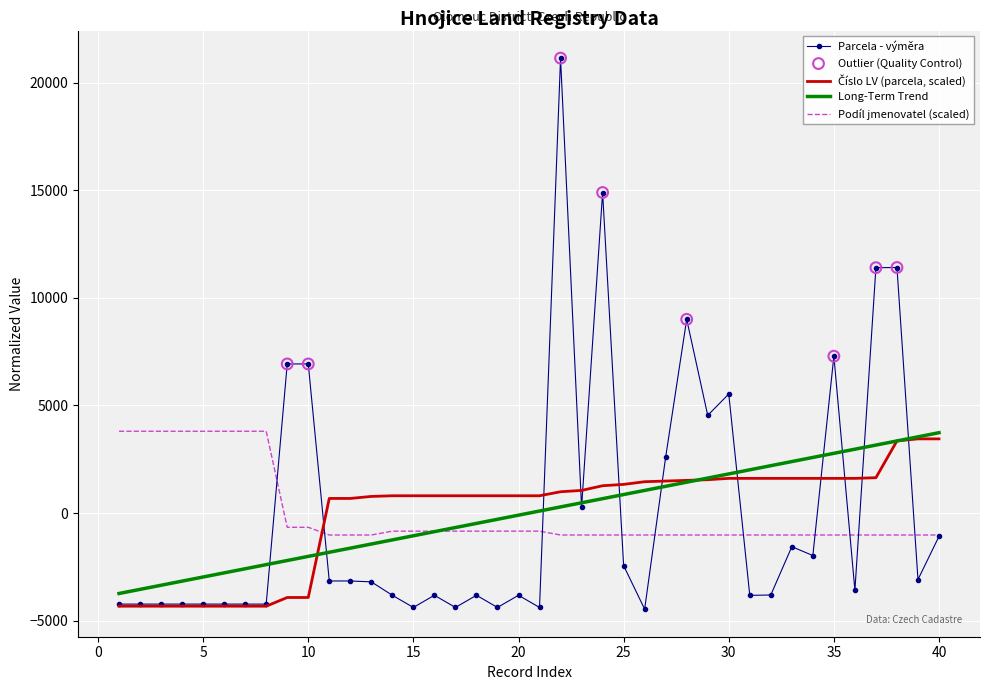

Which series has the largest range (max minus min)?

Parcela - výměra